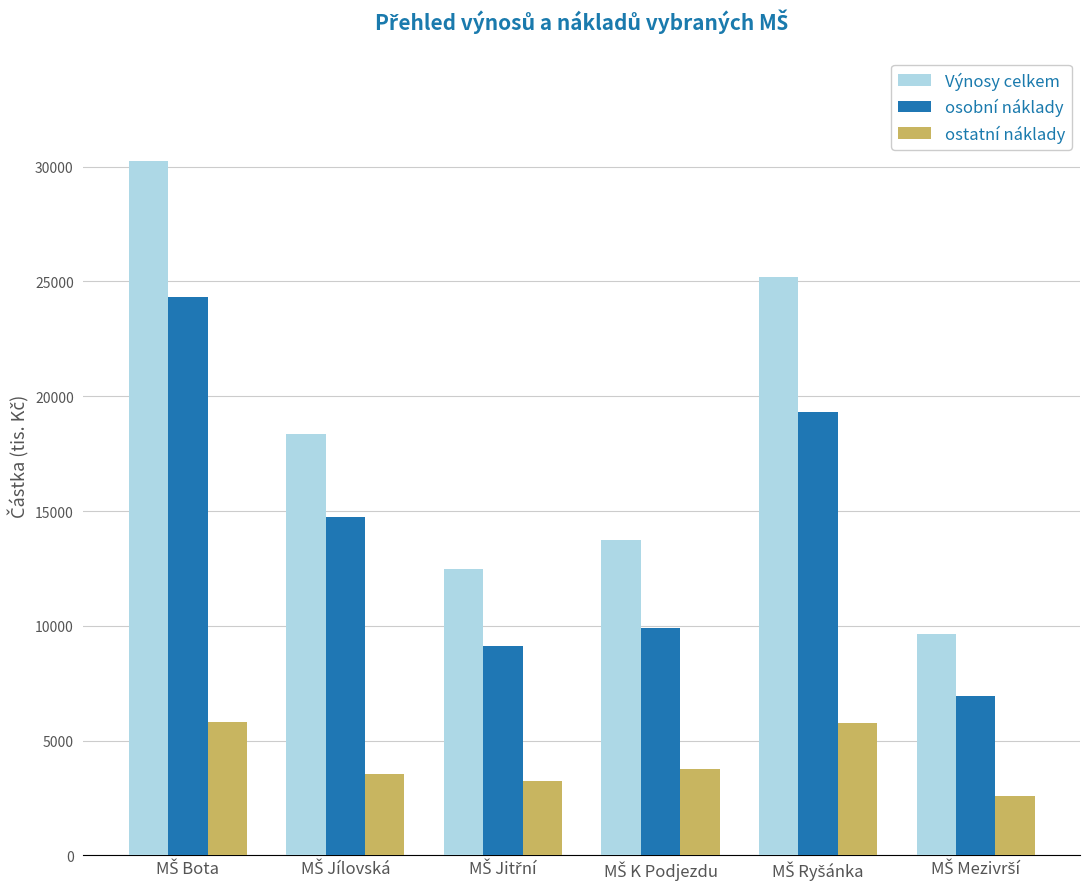

List the series in order of their overall mean, highest first.

Výnosy celkem, osobní náklady, ostatní náklady